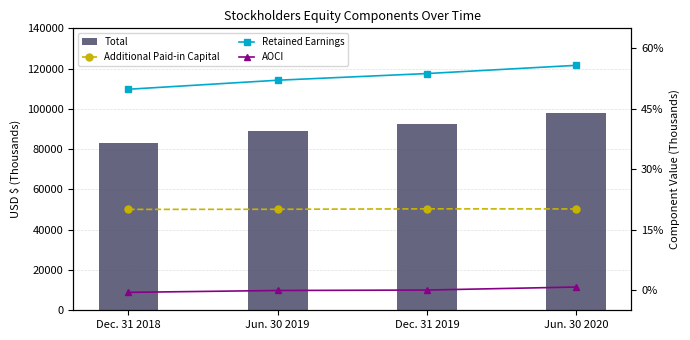

Reading right to left, what are all the values shown in this chart?

Total: 98115	92648	88811	83147
Additional Paid-in Capital: 40312	40365	40153	40090
Retained Earnings: 111623	107547	104235	99754
AOCI: 1545	46	-170	-1096